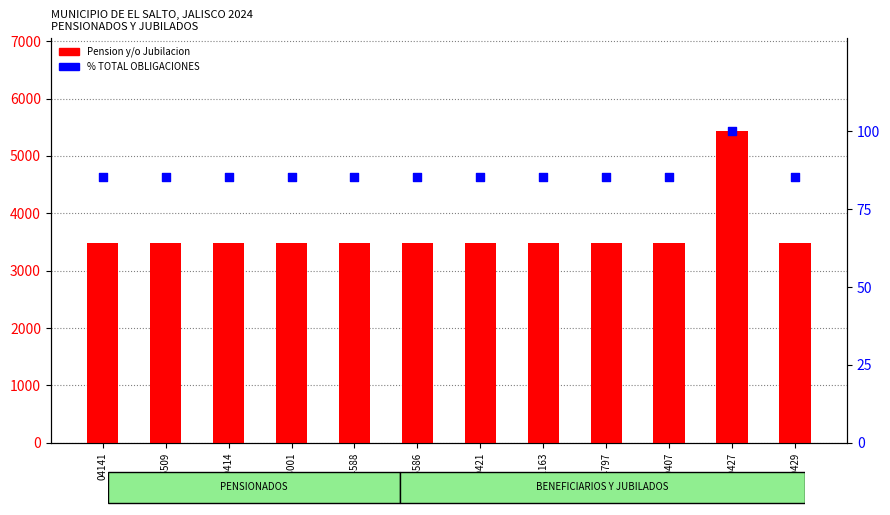

What is the total value across all series at 00427?

5528.6